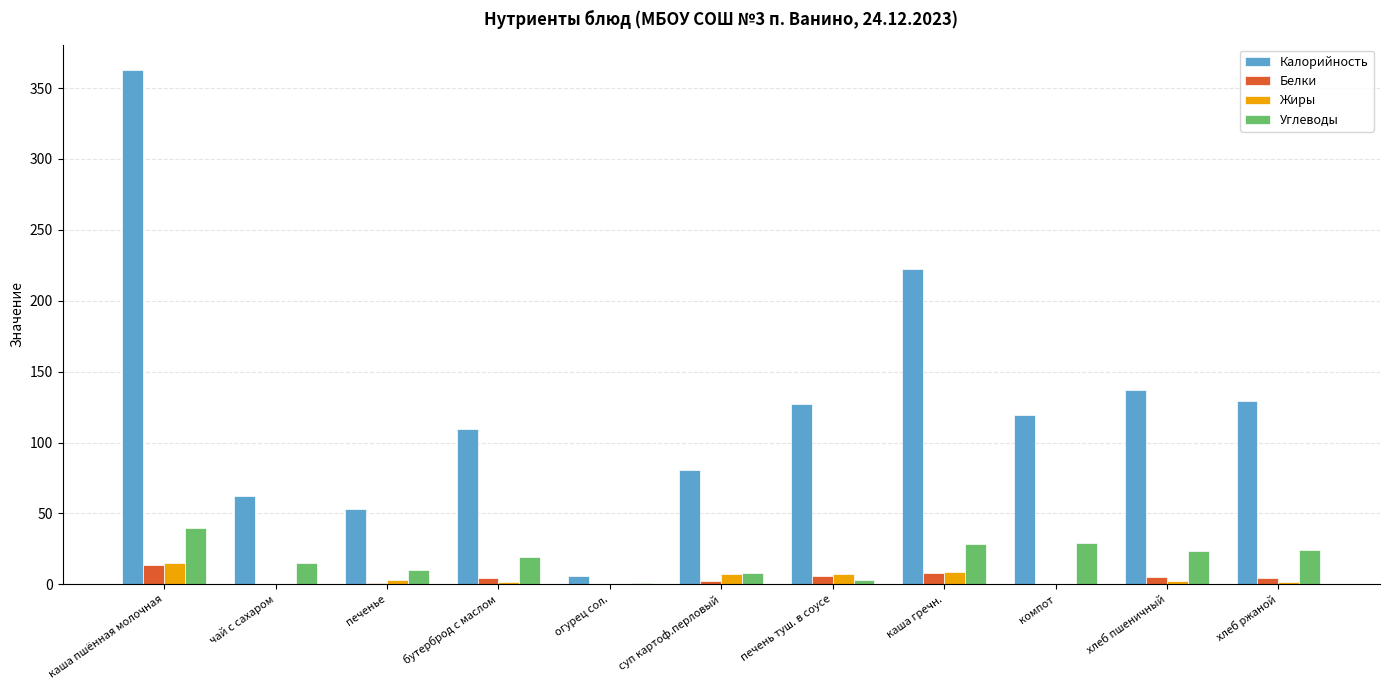

What is the maximum value for Калорийность?

362.5